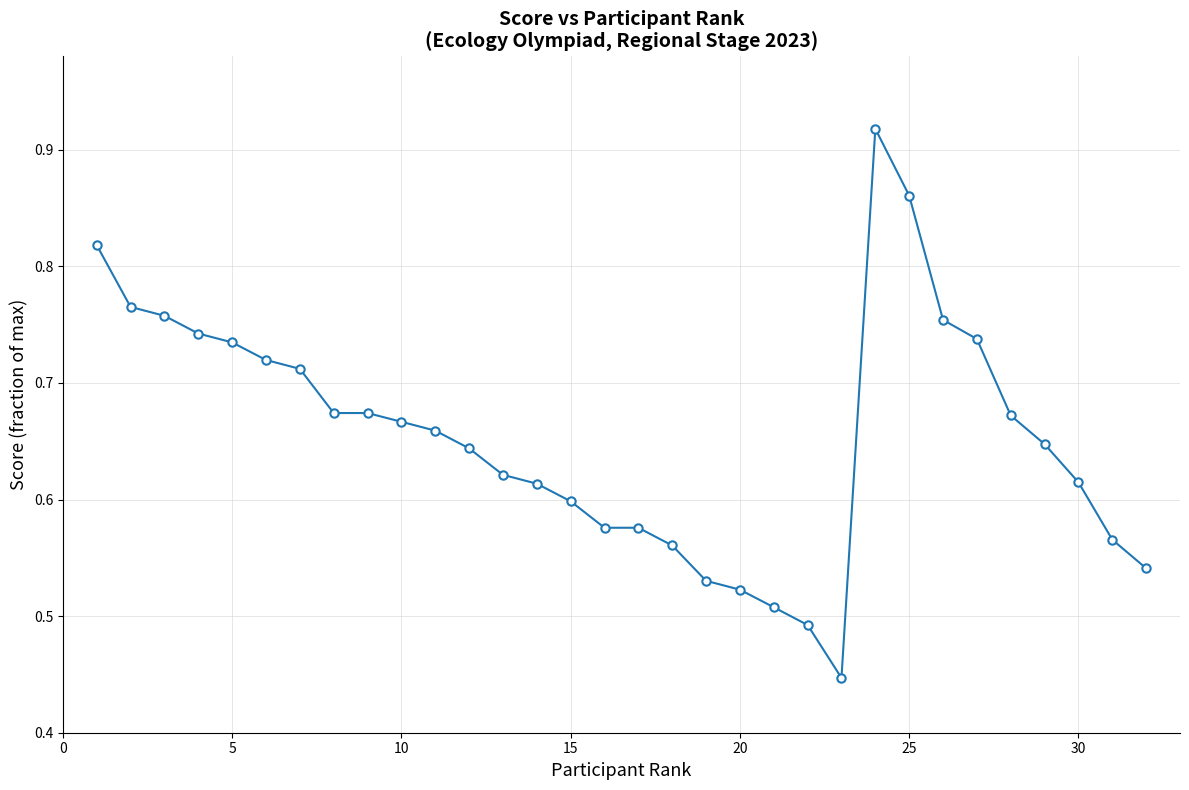

What is the sum of all values?

20.9